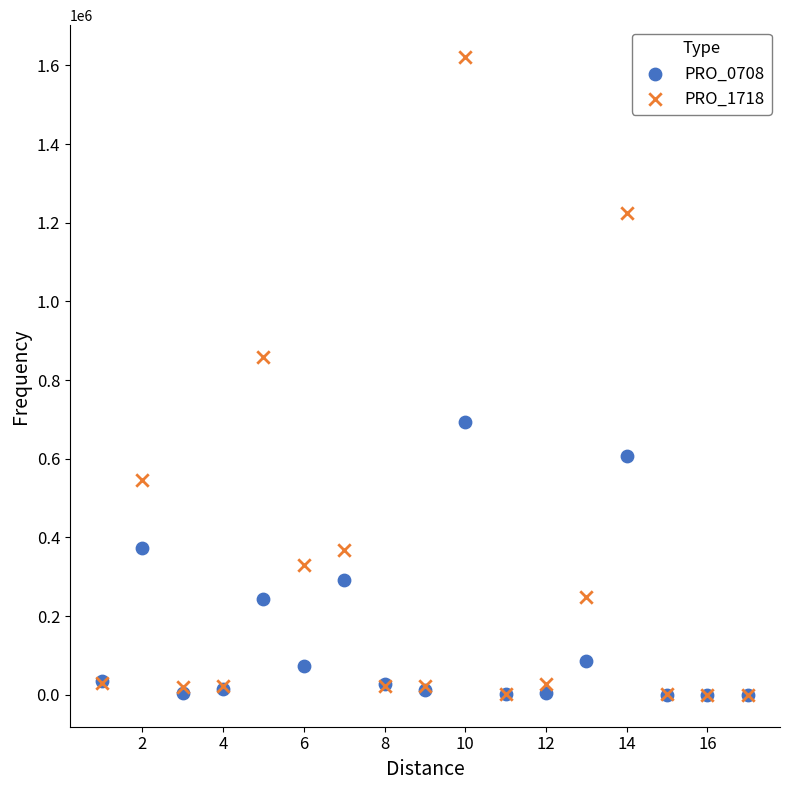

Across all series, what Y value is closest to 810607?

858423